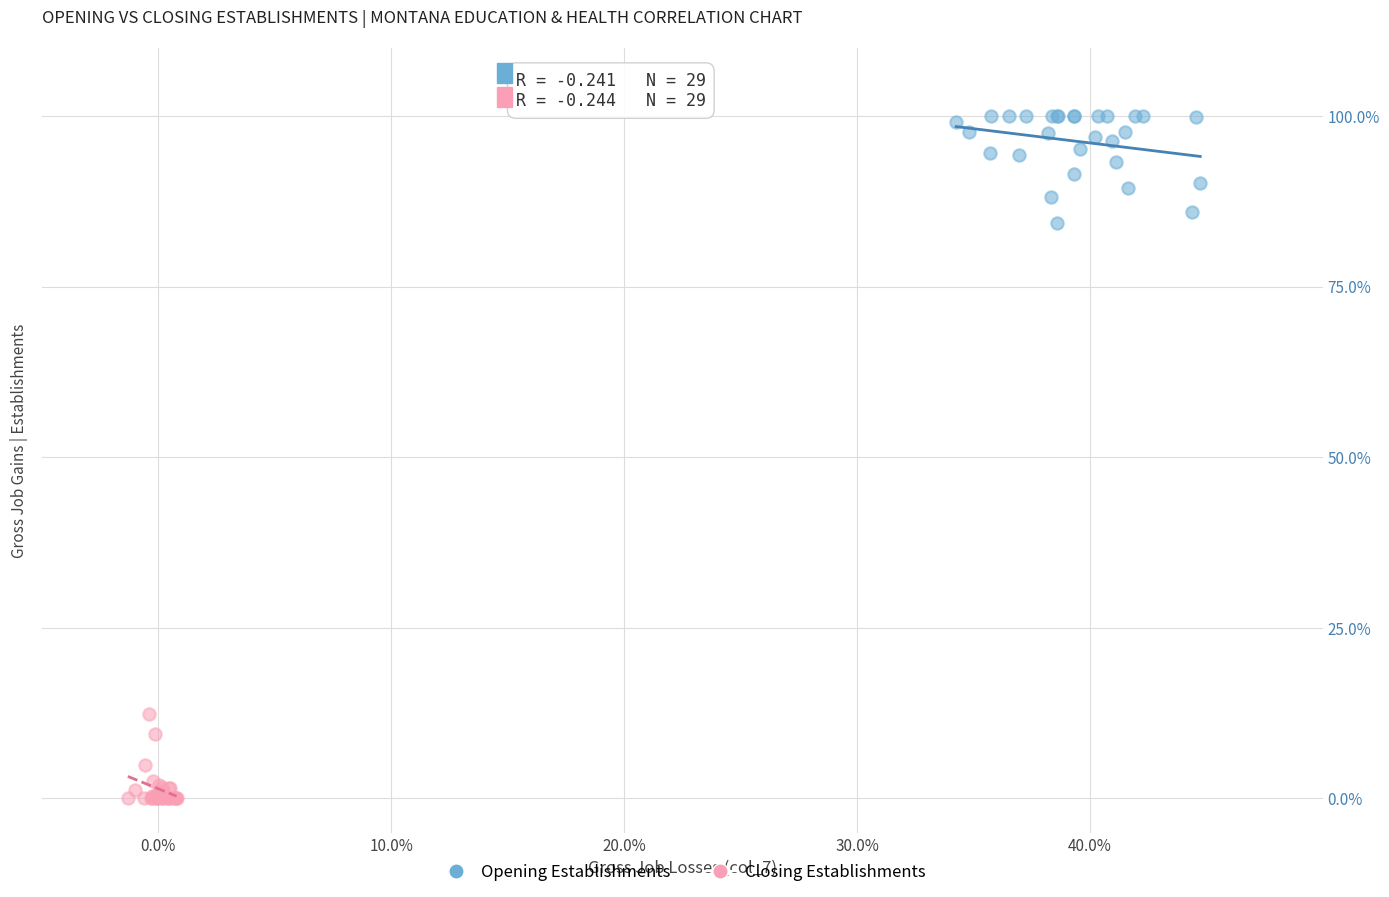

What are all the series names shown in the legend?

Opening Establishments, Closing Establishments